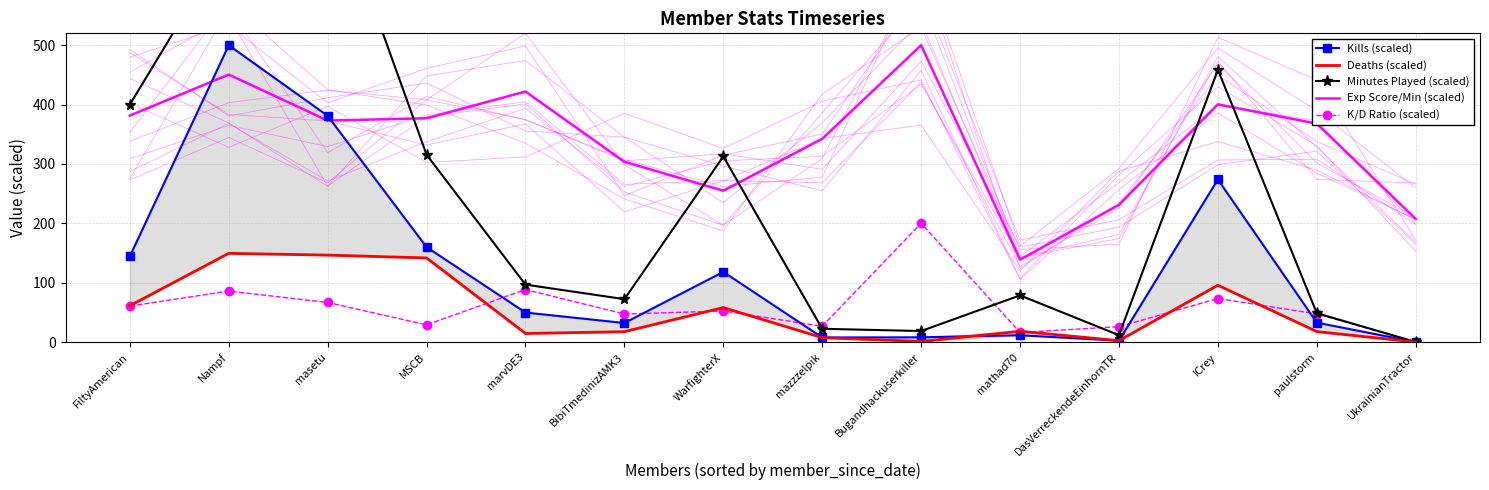

At UkrainianTractor, list the series in order from largest to smallest.

Exp Score/Min (scaled), Minutes Played (scaled), Kills (scaled), Deaths (scaled), K/D Ratio (scaled)